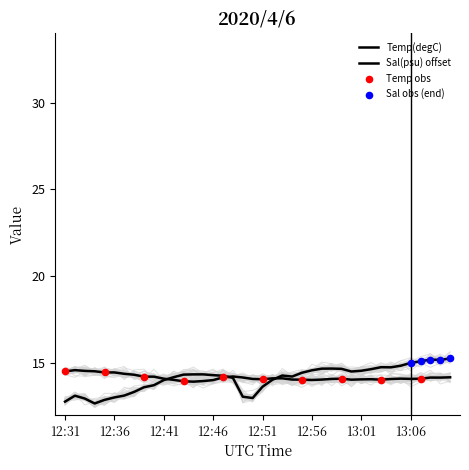

Which series contains the lowest Y value?

Sal(psu)